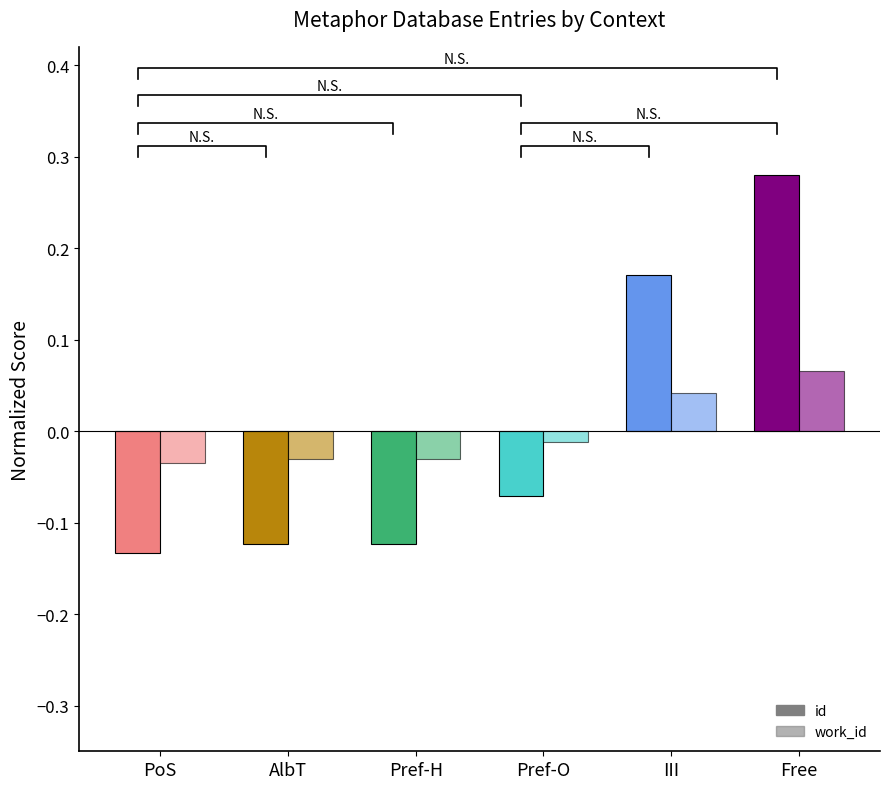

What is the difference between the highest and lowest values at PoS?

0.1